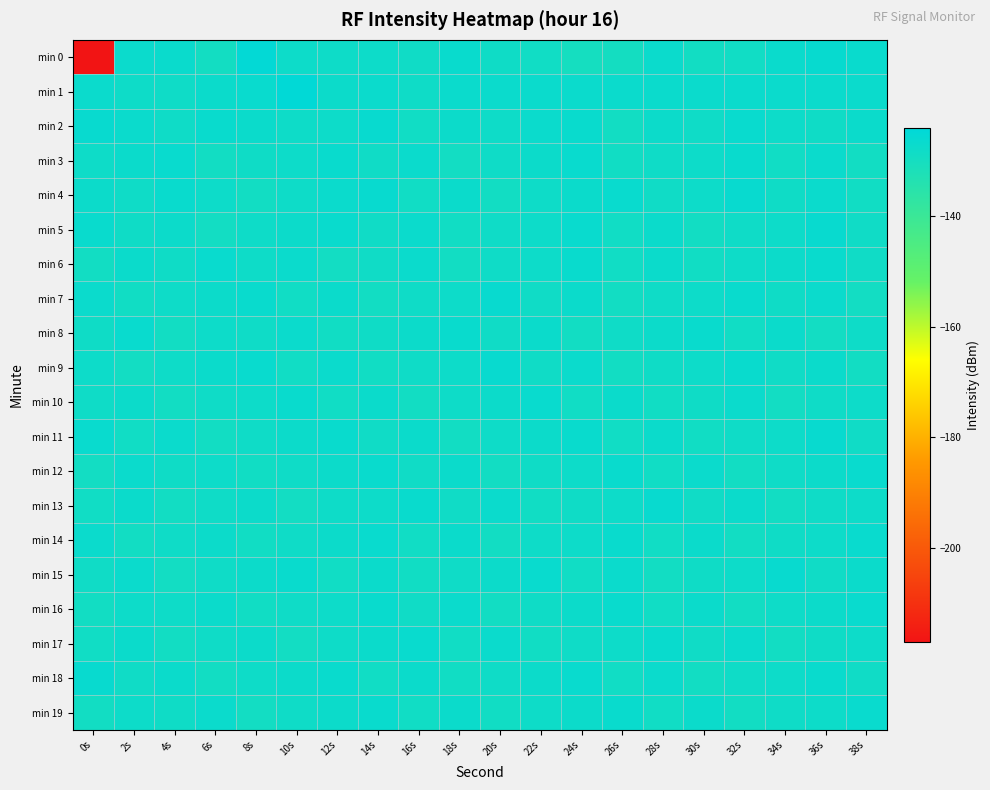

How many series are shown in this chart?

20